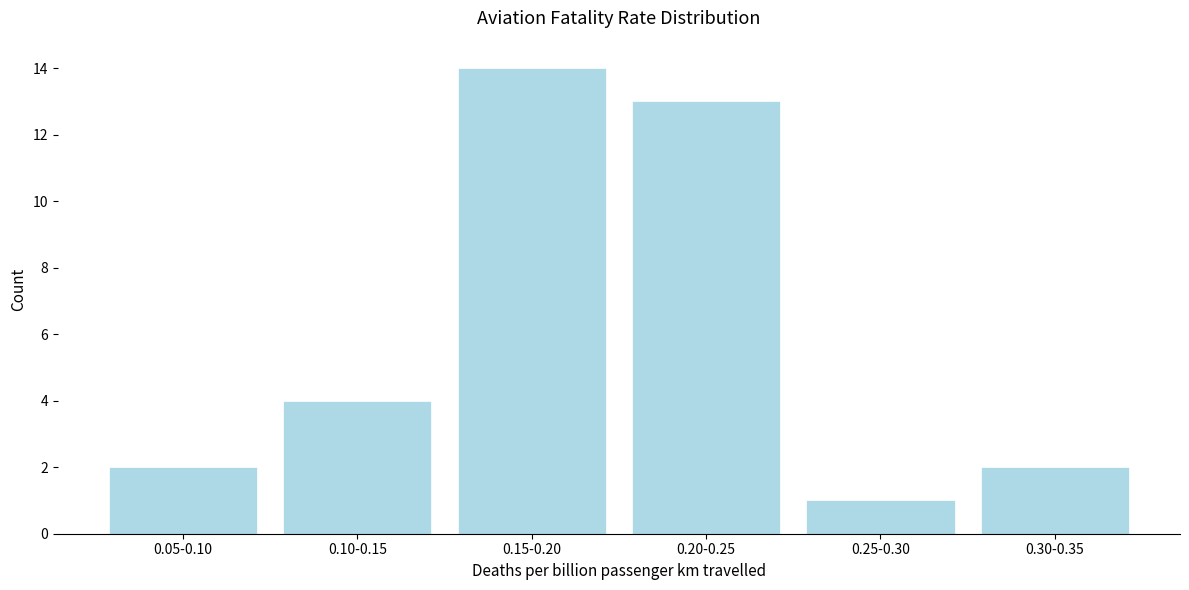

Reading left to right, list all the values displayed in this chart.

0.05-0.10=2	0.10-0.15=4	0.15-0.20=14	0.20-0.25=13	0.25-0.30=1	0.30-0.35=2